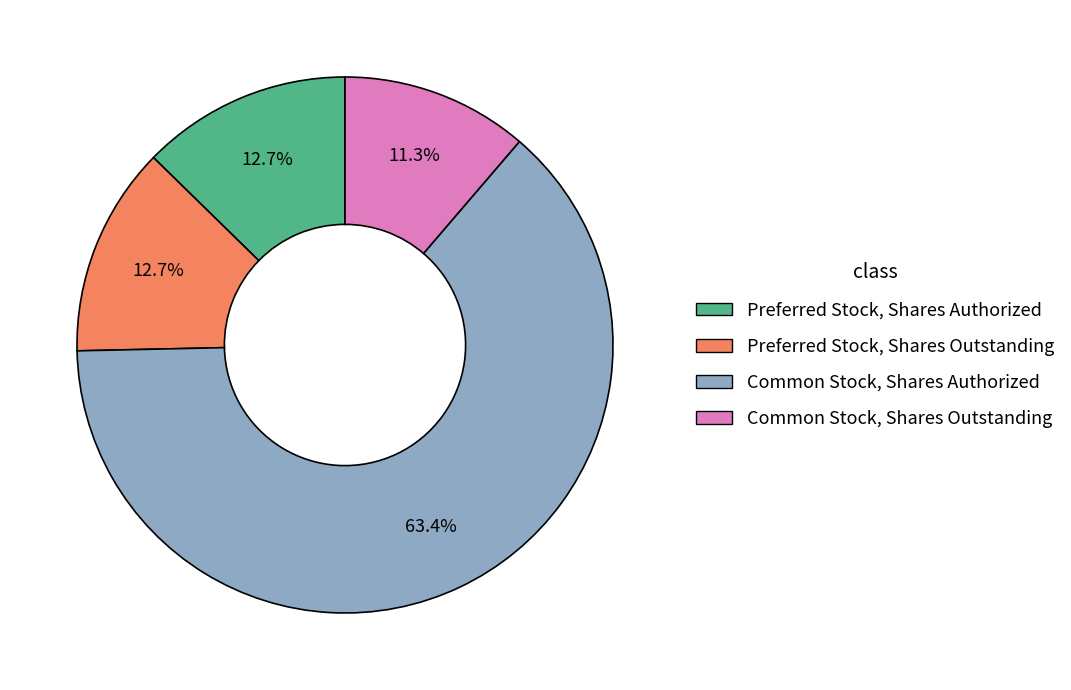

What percentage is NOT represented by Preferred Stock, Shares Authorized?

87.3%